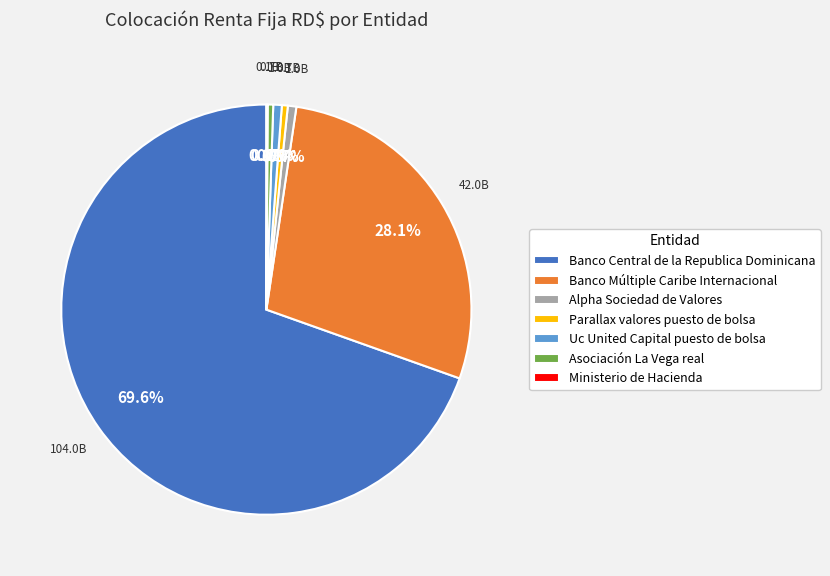

True or false: Uc United Capital puesto de bolsa accounts for 1% of the total.

True